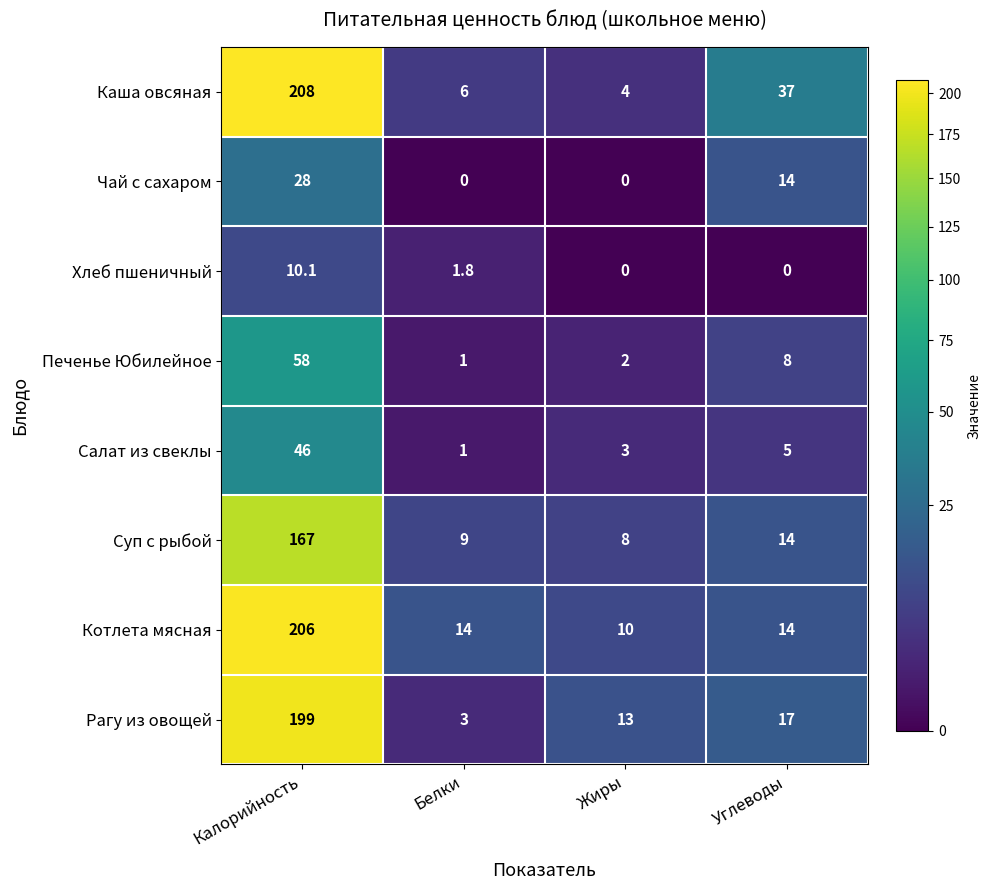

Between Калорийность and Белки, which series saw the biggest shift?

Каша овсяная